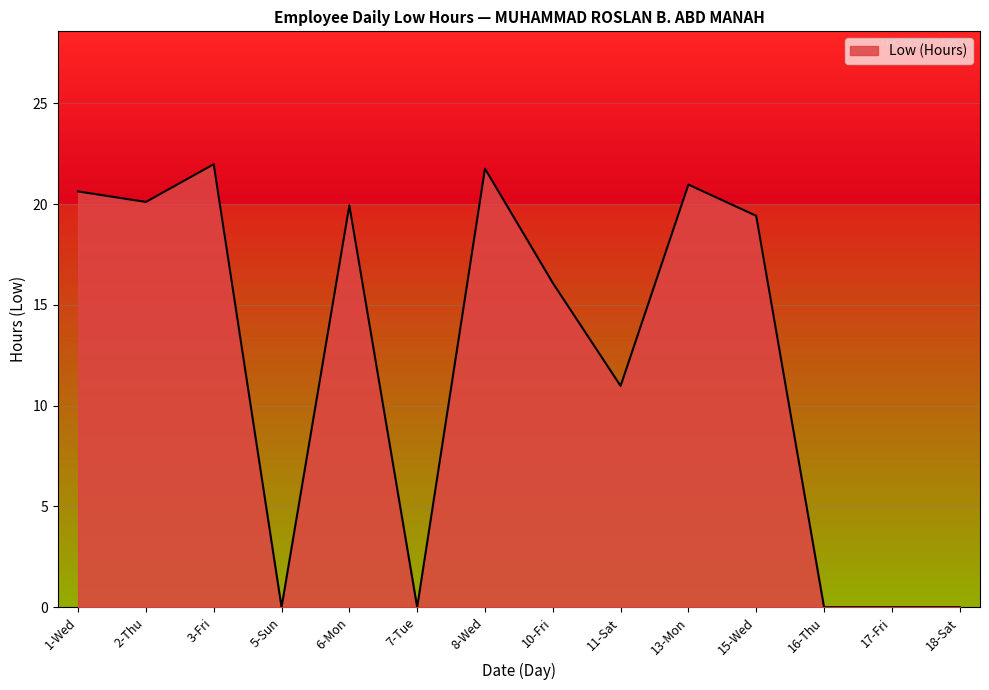

Does the chart have visible grid lines?

Yes